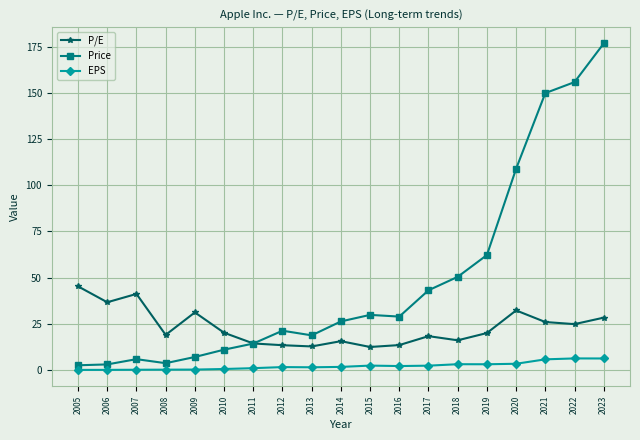

What is the spread (max minus min) of values at 2014?

24.6